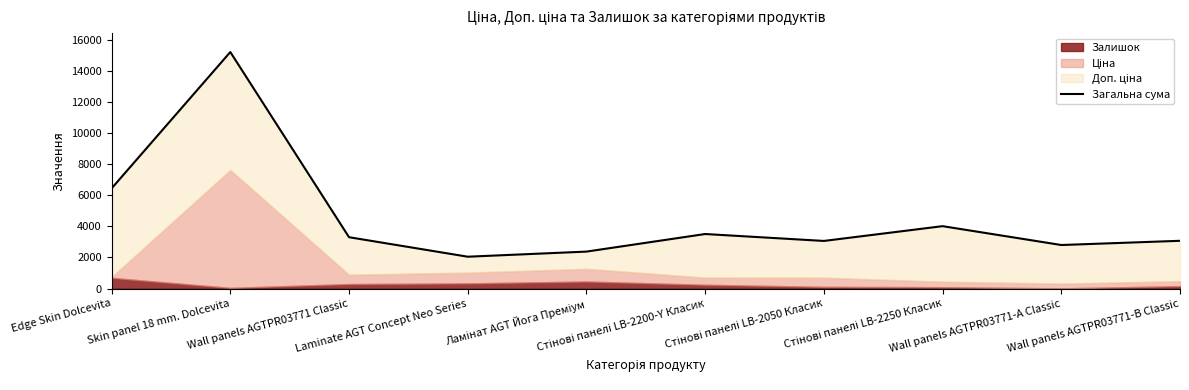

What is the value of the 4th point from the left?

2048.3